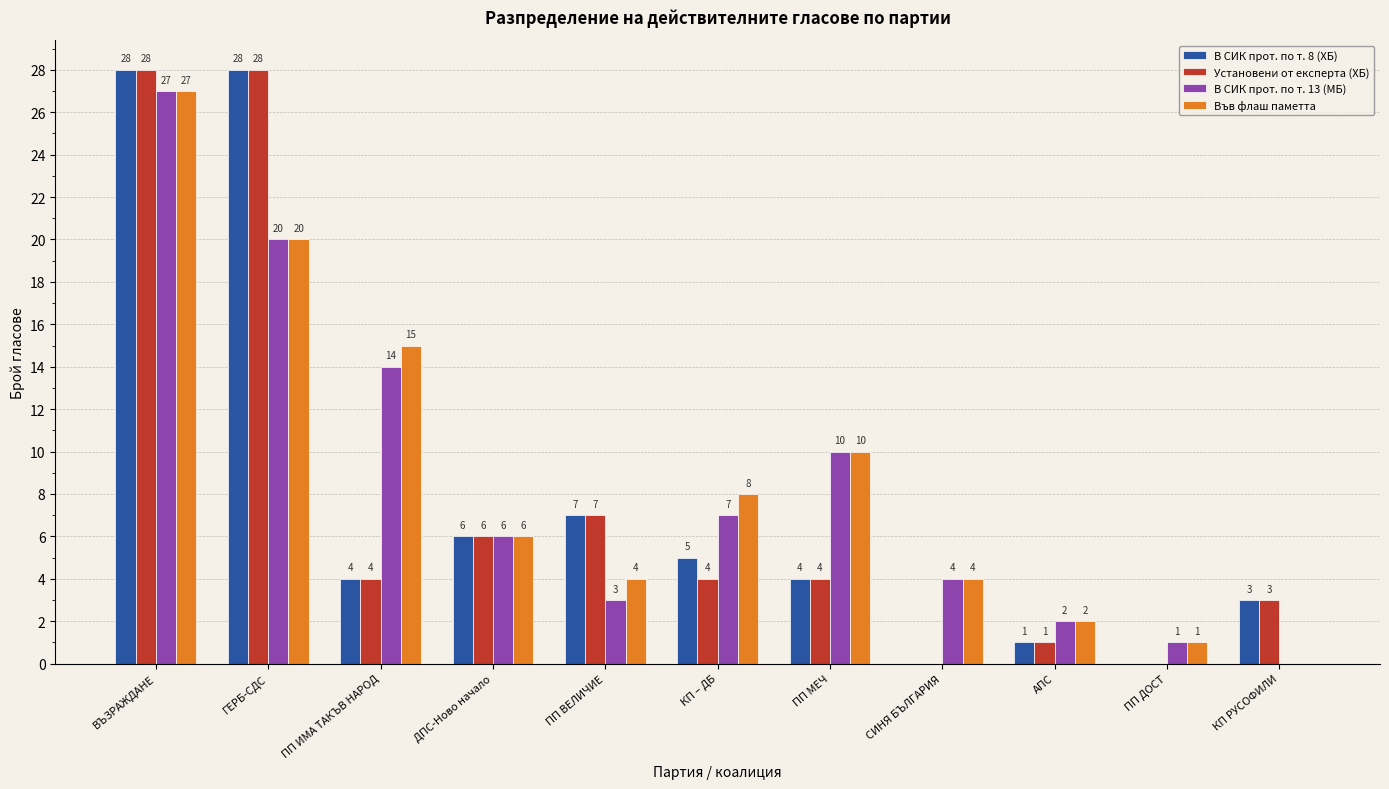

What is the sum of the Във флаш паметта values at СИНЯ БЪЛГАРИЯ and КП – ДБ?

12